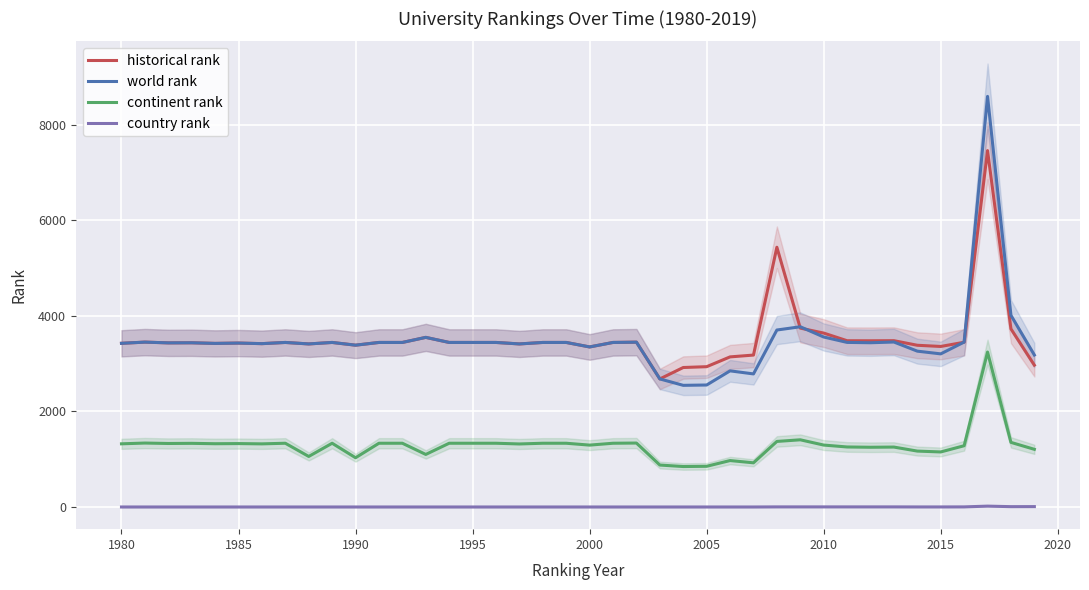

What is the highest value of the continent rank series?

3242